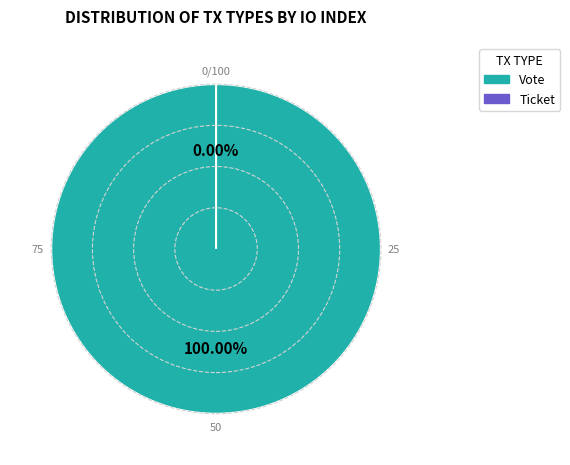

Which slice is the smallest?

Ticket